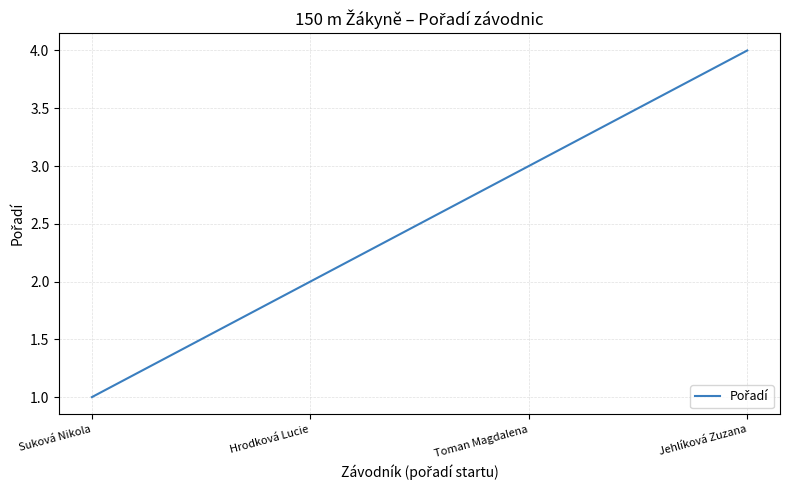

List the labels in order of value, largest first.

Jehlíková Zuzana, Toman Magdalena, Hrodková Lucie, Suková Nikola